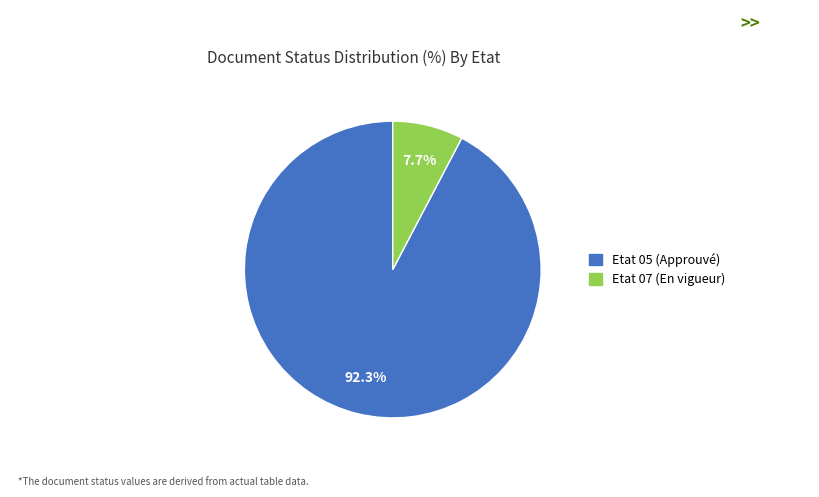

Count the number of slices in the pie.

2